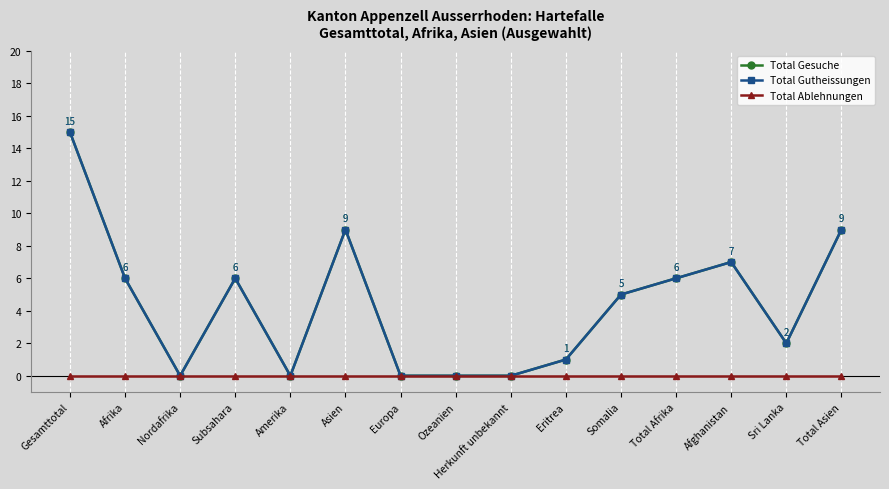

Does the chart have visible grid lines?

No